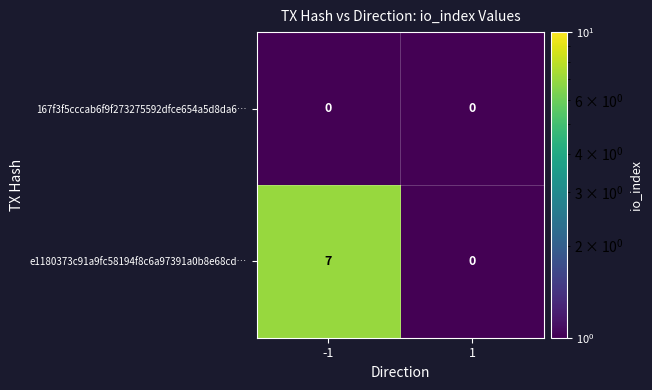

Rank the series by their maximum value, from highest to lowest.

e1180373c91a9fc58194f8c6a97391a0b8e68cd…, 167f3f5cccab6f9f273275592dfce654a5d8da6…